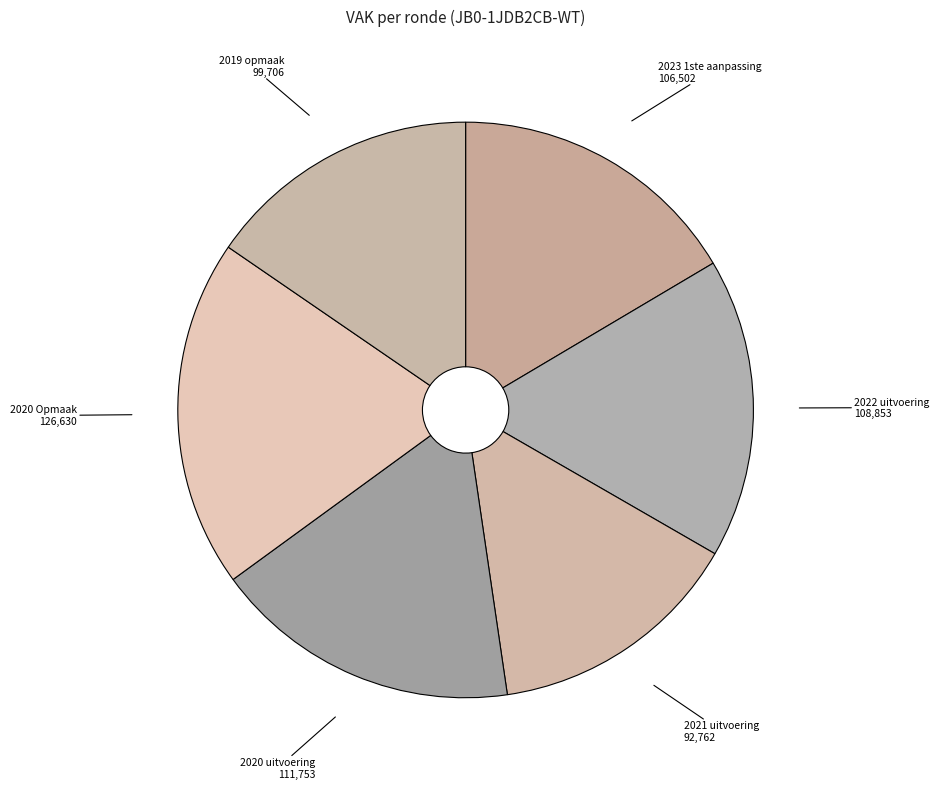

Is the sum of 2021 uitvoering and 2023 1ste aanpassing greater than half?

No